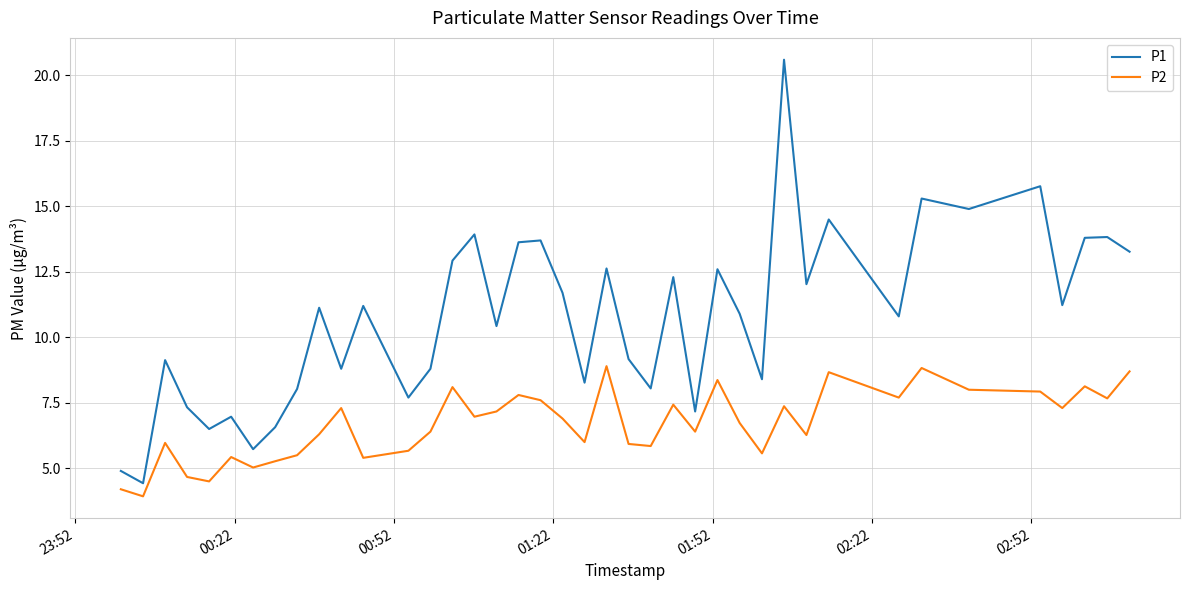

List the series in order of their peak value, highest first.

P1, P2